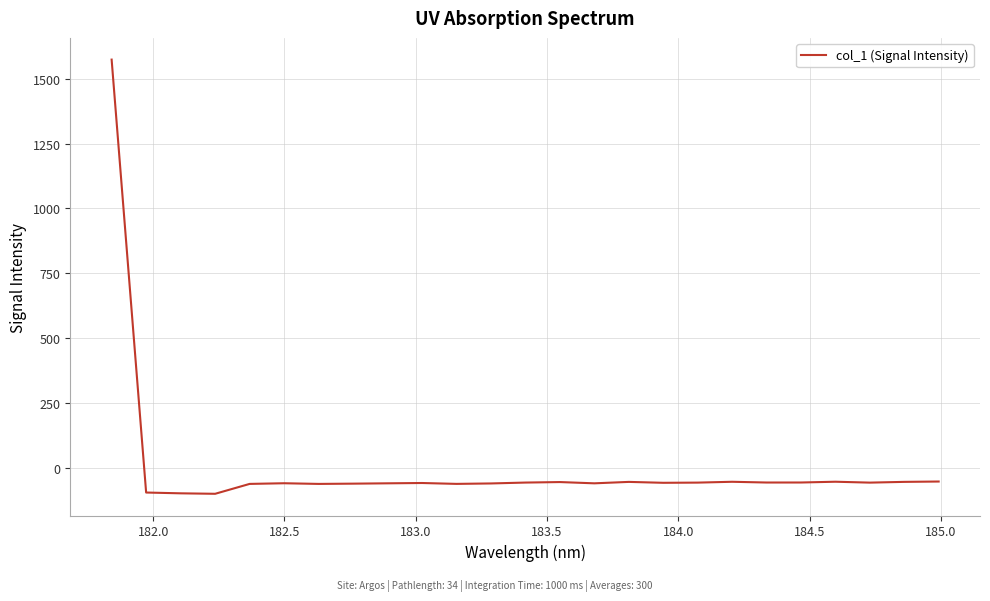

What is the greatest value displayed?

1573.6